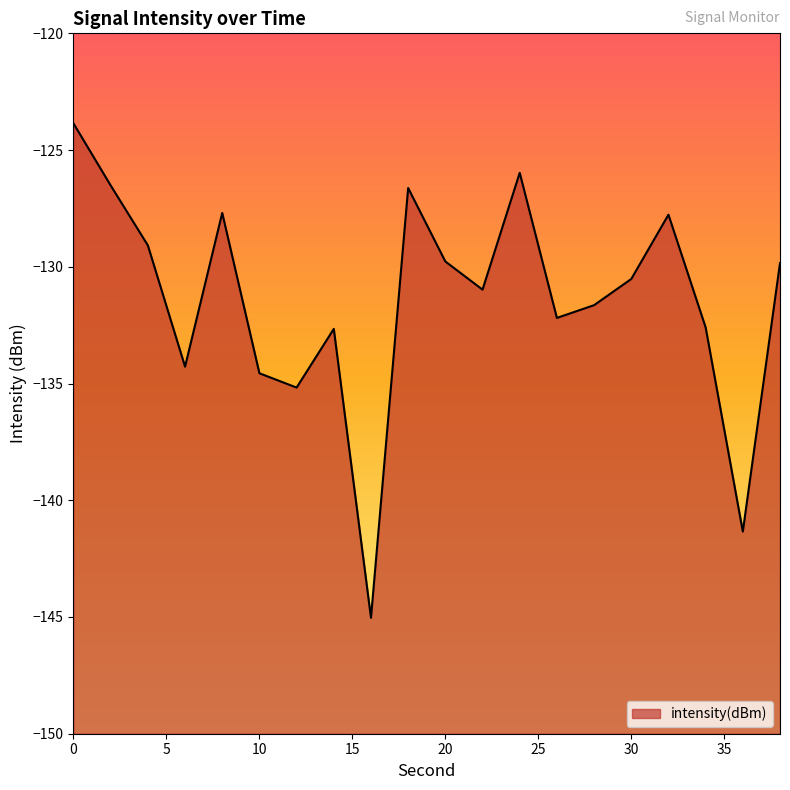

Reading left to right, extract all data points from this chart.

-123.9	-126.5	-129.1	-134.3	-127.7	-134.6	-135.2	-132.7	-145.0	-126.6	-129.8	-131.0	-126.0	-132.2	-131.6	-130.5	-127.8	-132.6	-141.3	-129.8